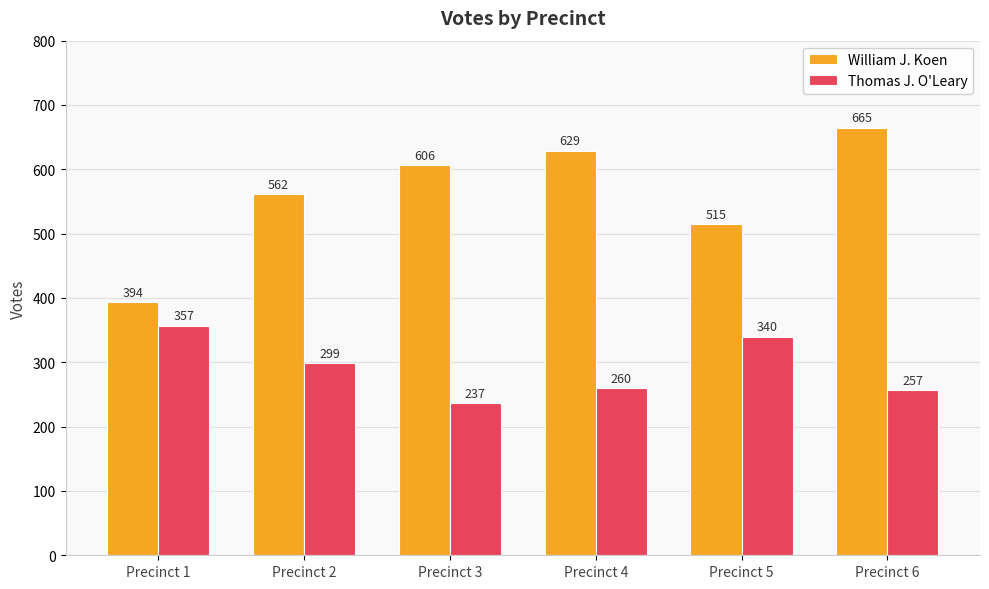

What is the spread (max minus min) of values at Precinct 6?

408